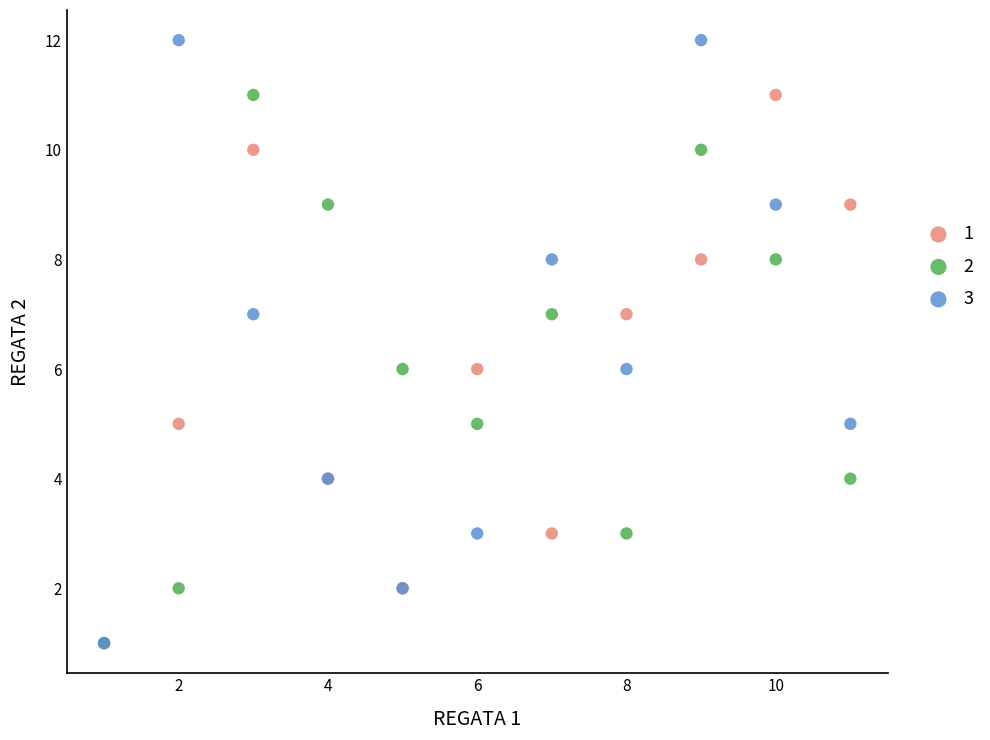

Which series contains the highest Y value?

3